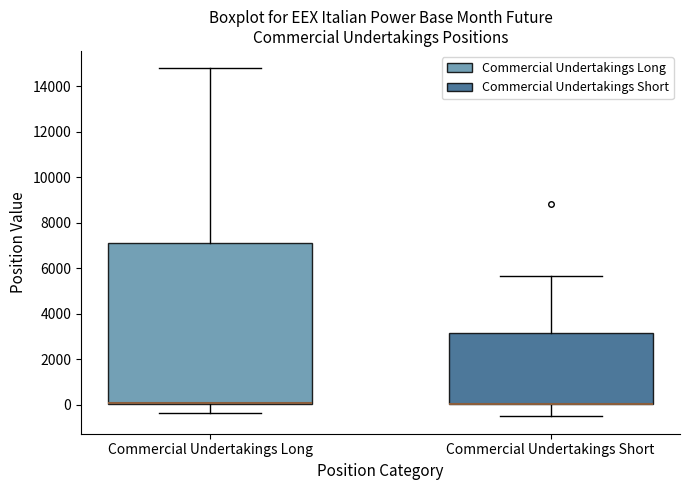

Which box is the tallest, from its lower edge to its upper edge?

Commercial Undertakings Long